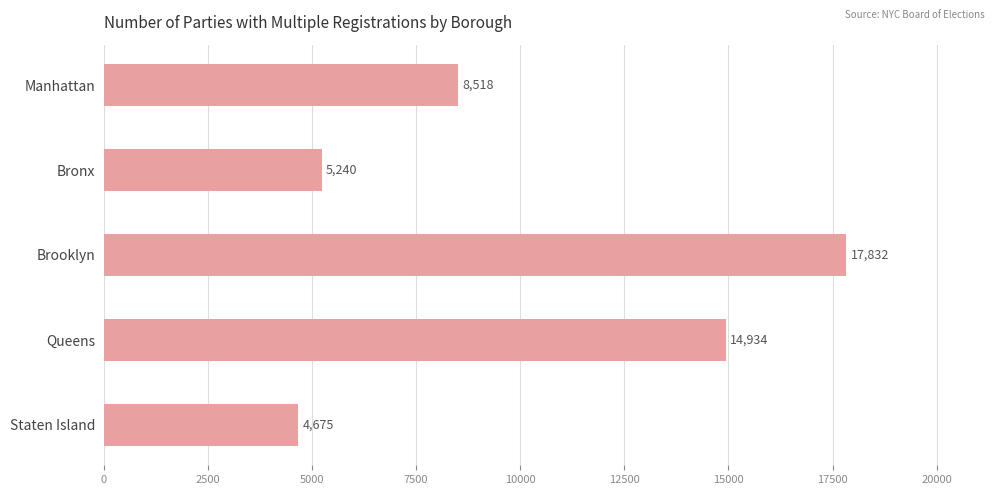

Does the chart contain any negative values?

No